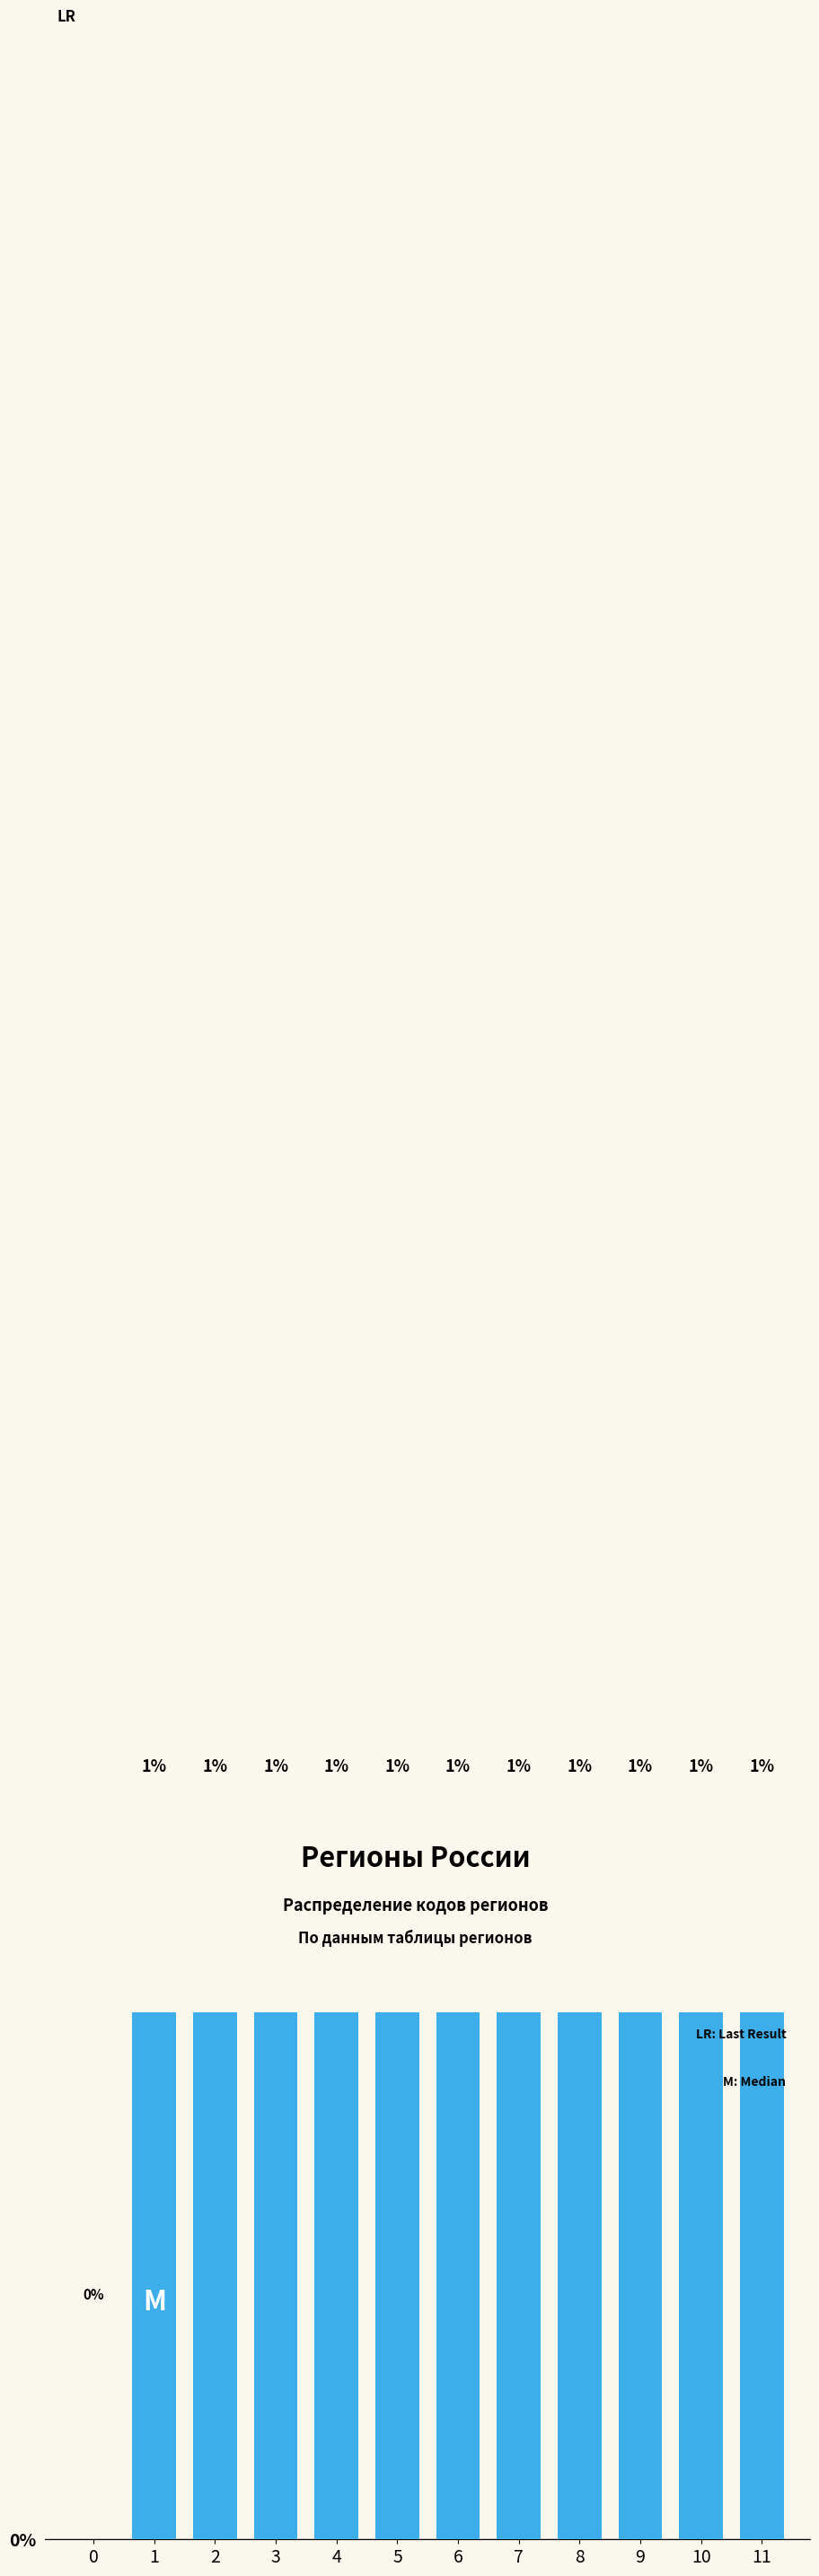

Are the bars horizontal?

No